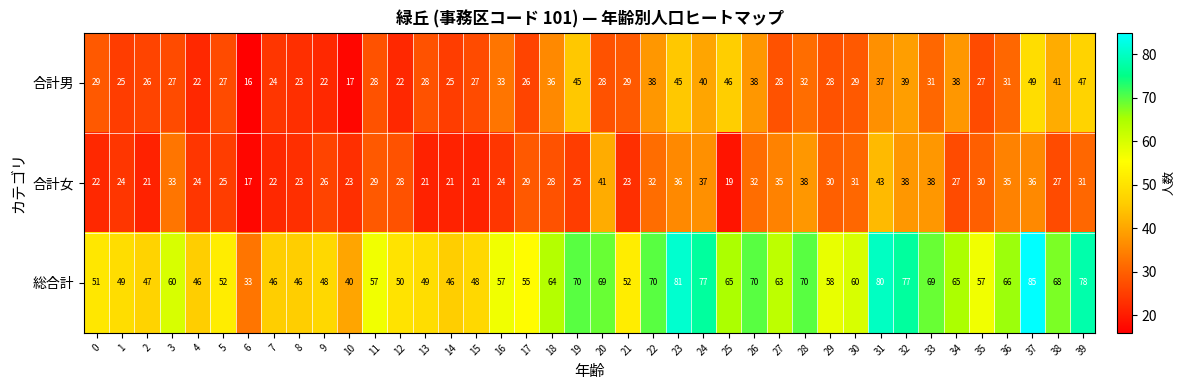

At 38, list the series in order from largest to smallest.

総合計, 合計男, 合計女